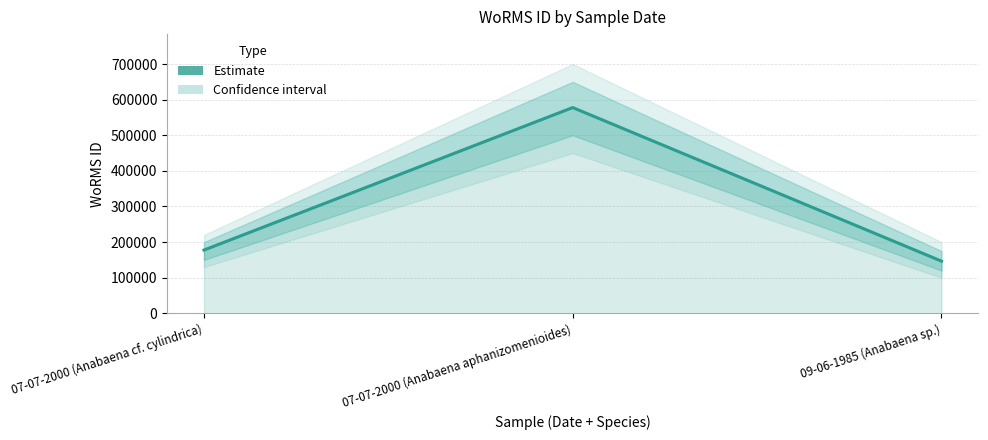

List the labels in order of value, smallest first.

09-06-1985 (Anabaena sp.), 07-07-2000 (Anabaena cf. cylindrica), 07-07-2000 (Anabaena aphanizomenioides)